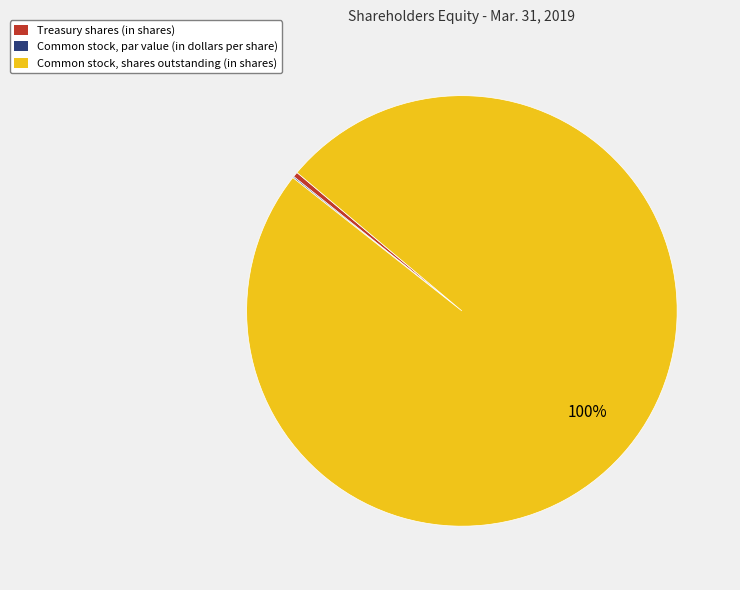

Does any single category account for the majority?

Yes